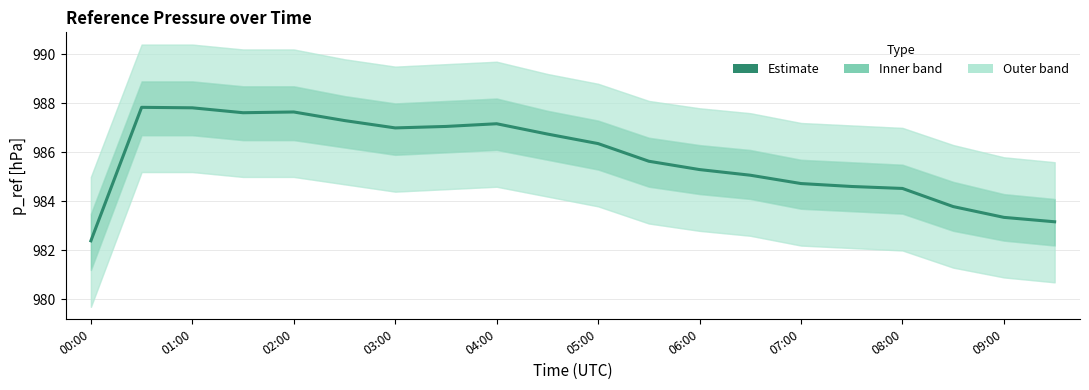

True or false: there are more than 2 points higher than both neighbors.

True